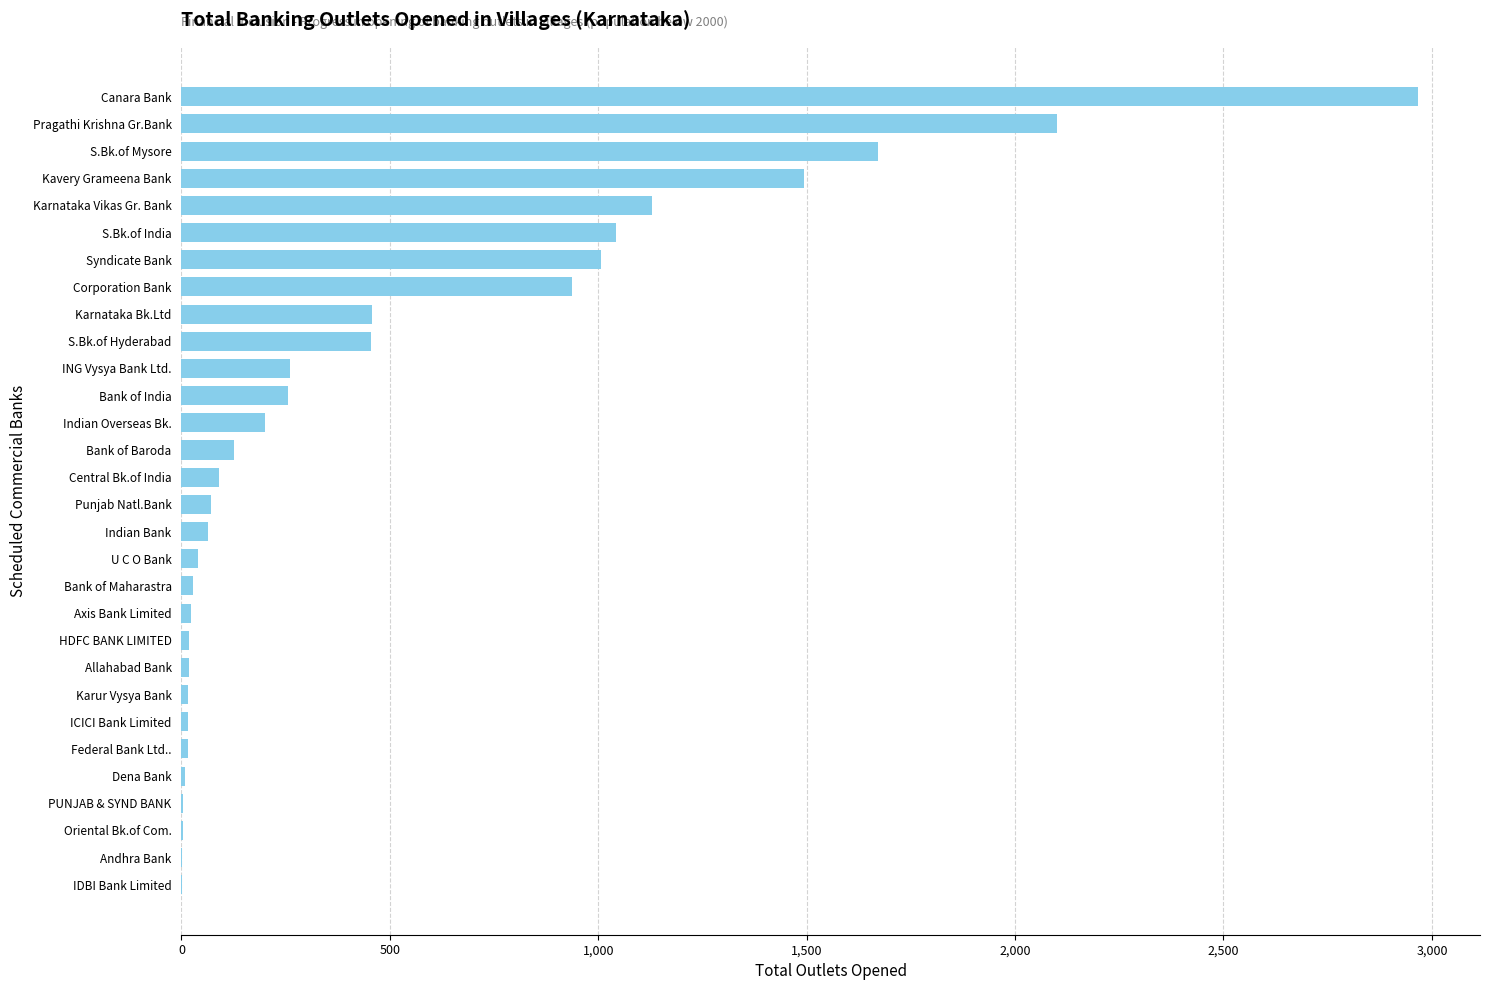

What is the change in value from Central Bk.of India to Karnataka Vikas Gr. Bank?

+1037